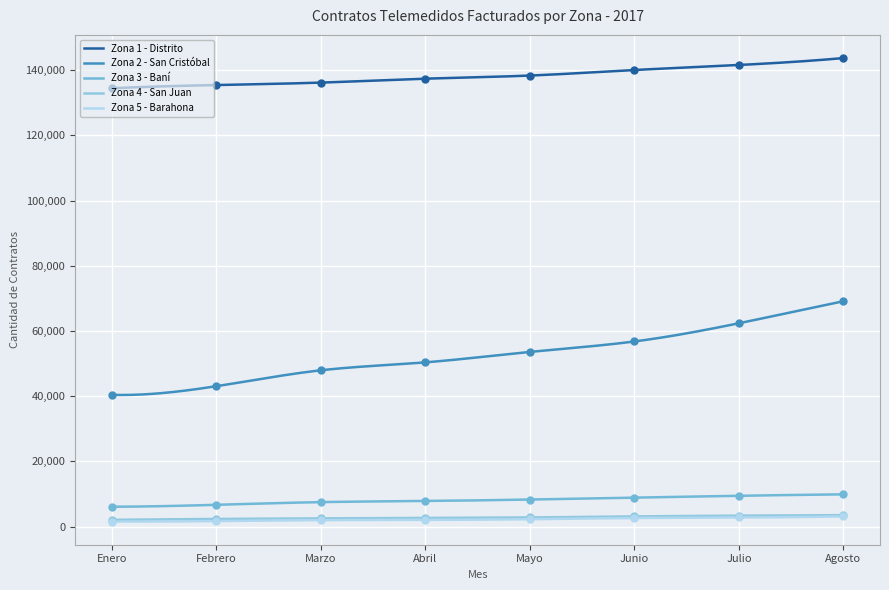

What are all the series names shown in the legend?

Zona 1 - Distrito, Zona 2 - San Cristóbal, Zona 3 - Baní, Zona 4 - San Juan, Zona 5 - Barahona